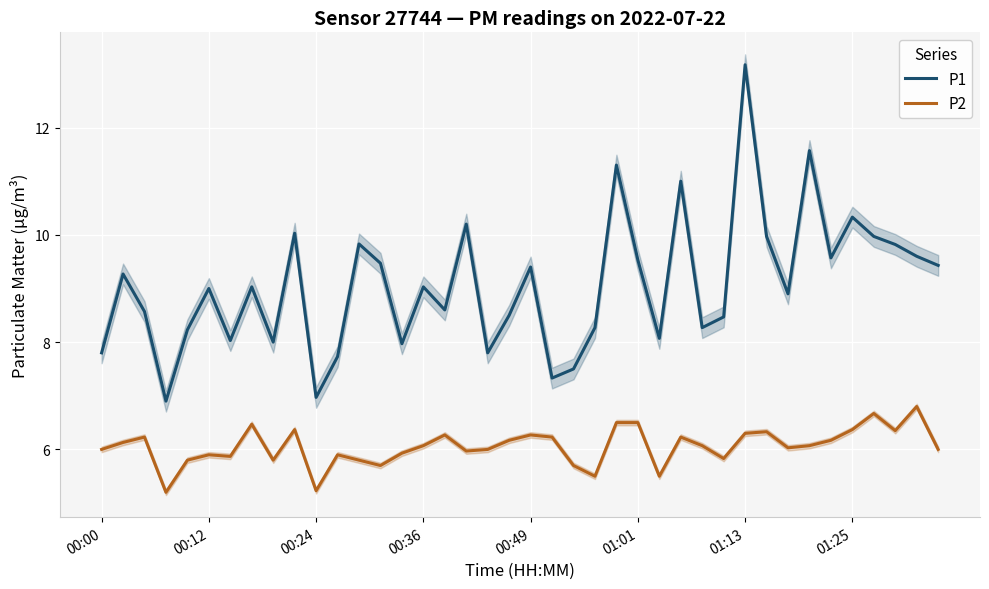

True or false: P2 has a value of 5.2 at 00:24.

True